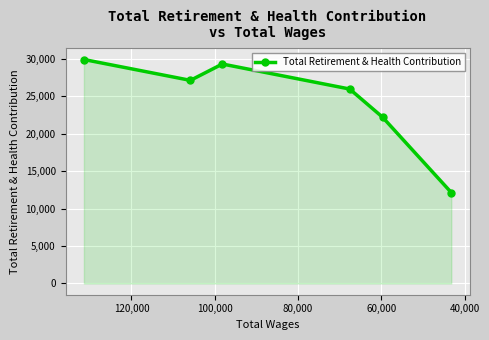

What is the difference between the maximum and minimum values?

17782